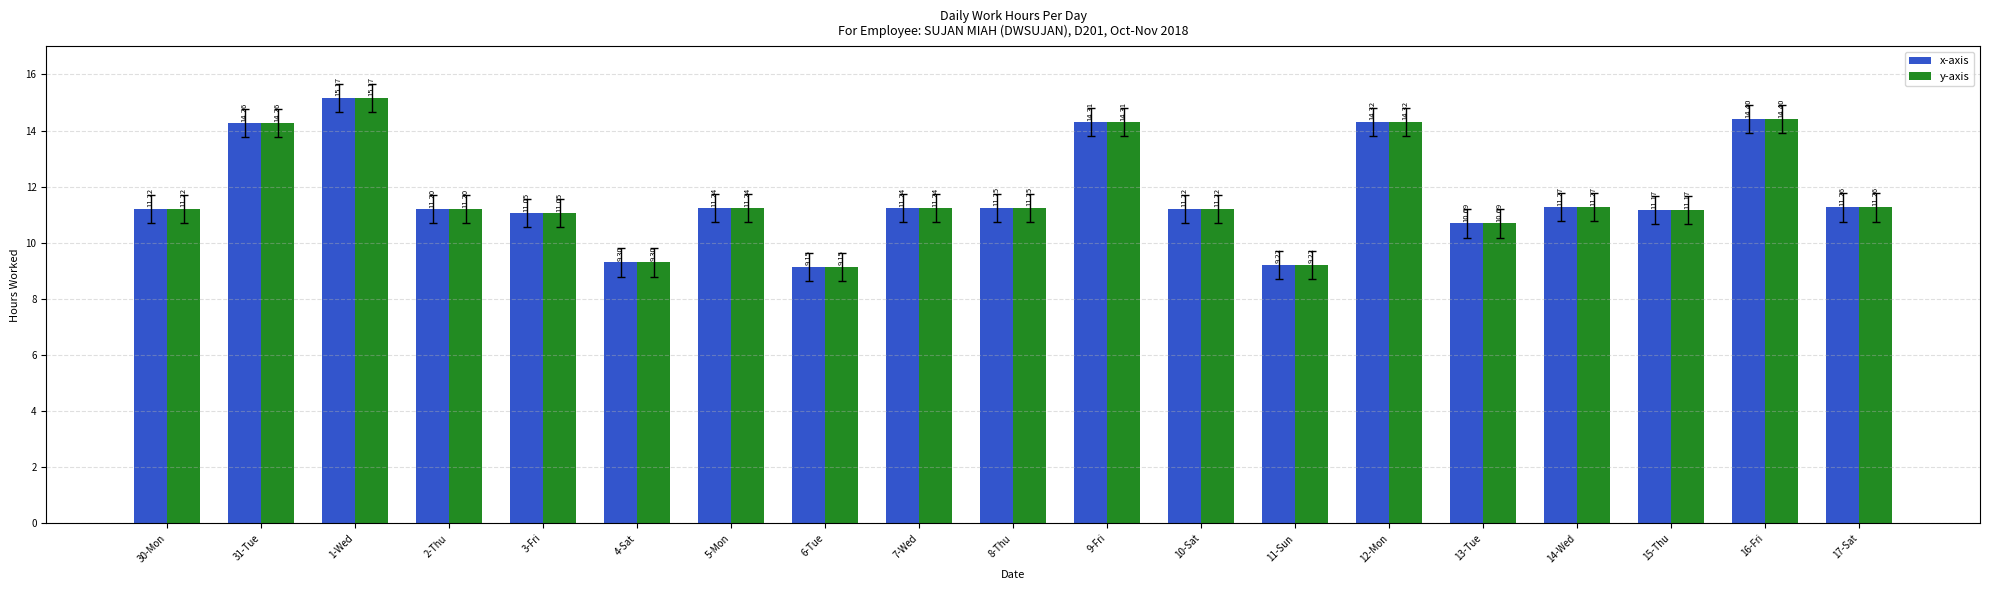

How many bars are there in total?

38